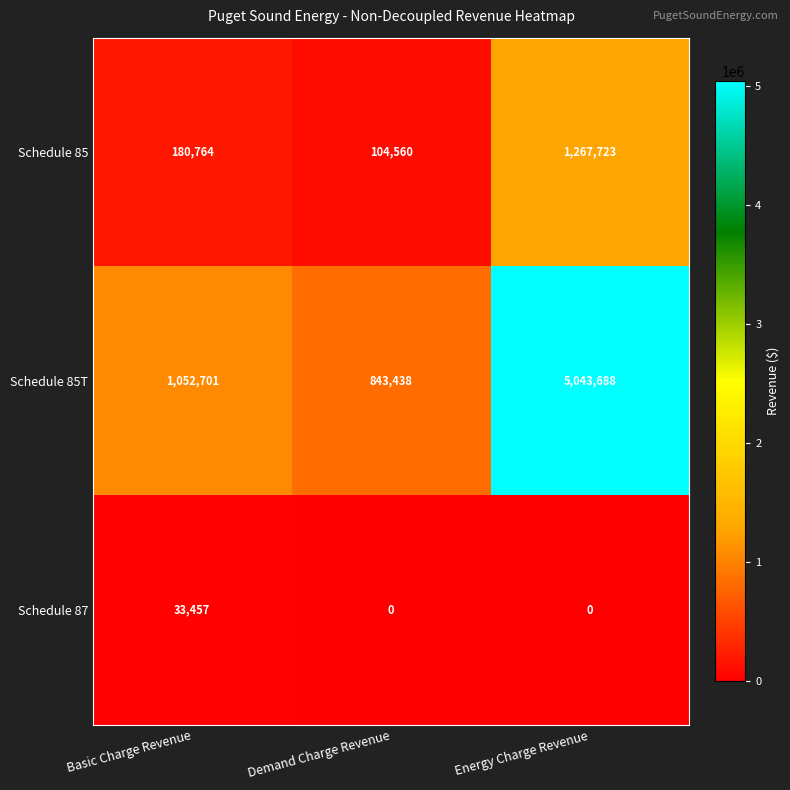

What is the approximate value of Schedule 85T at Basic Charge Revenue, to the nearest 50?

1052700